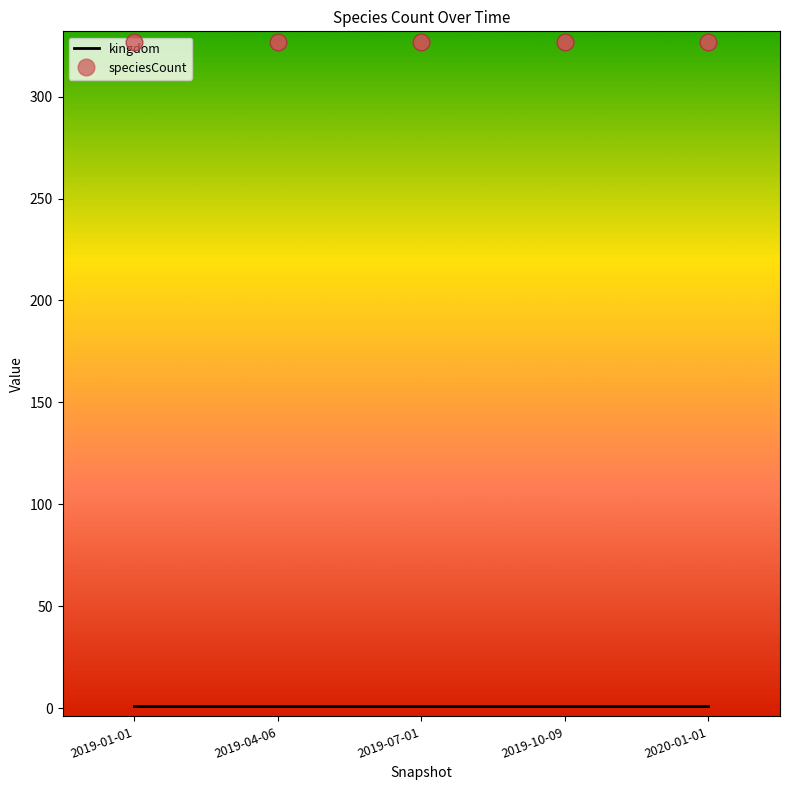

True or false: speciesCount and kingdom intersect in this chart.

False